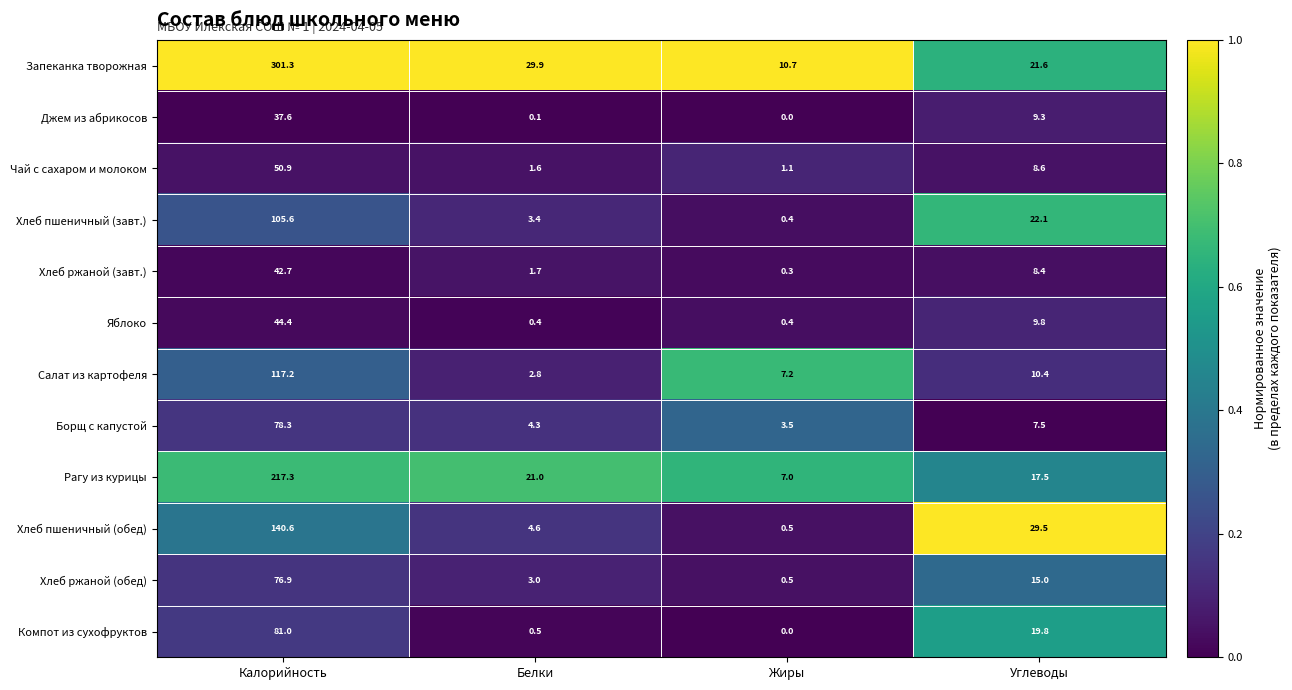

At which category is the sum across all series the highest?

Калорийность